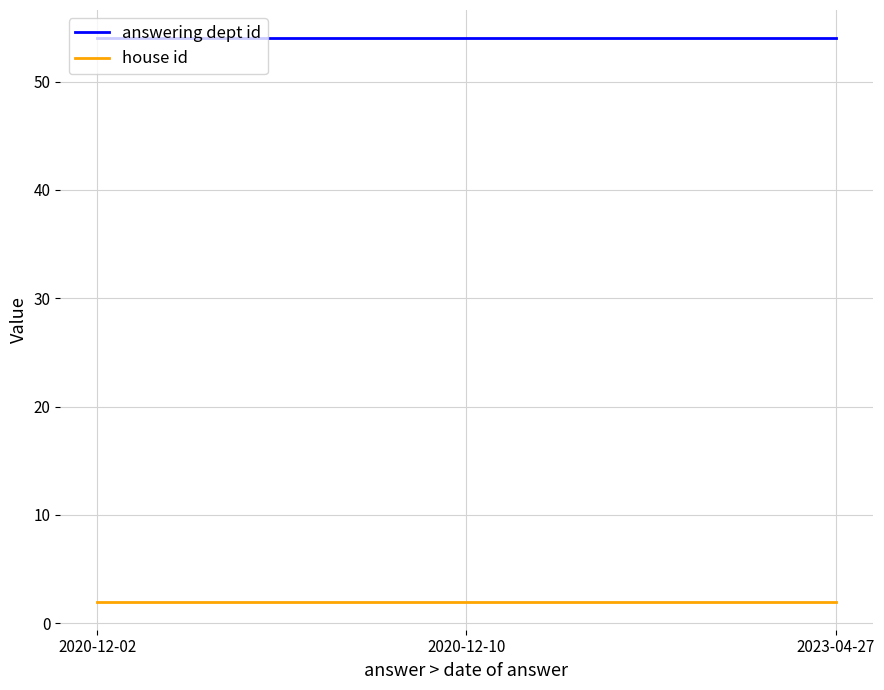

What position from the left is 2020-12-10?

2